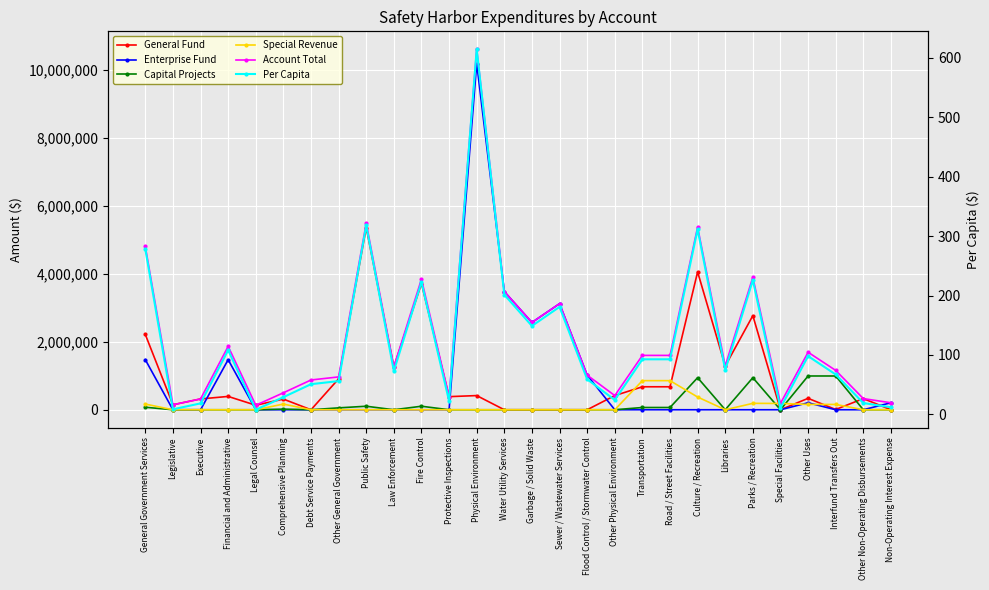

The Special Revenue series shows 274423.6 at Garbage / Solid Waste. True or false?

False